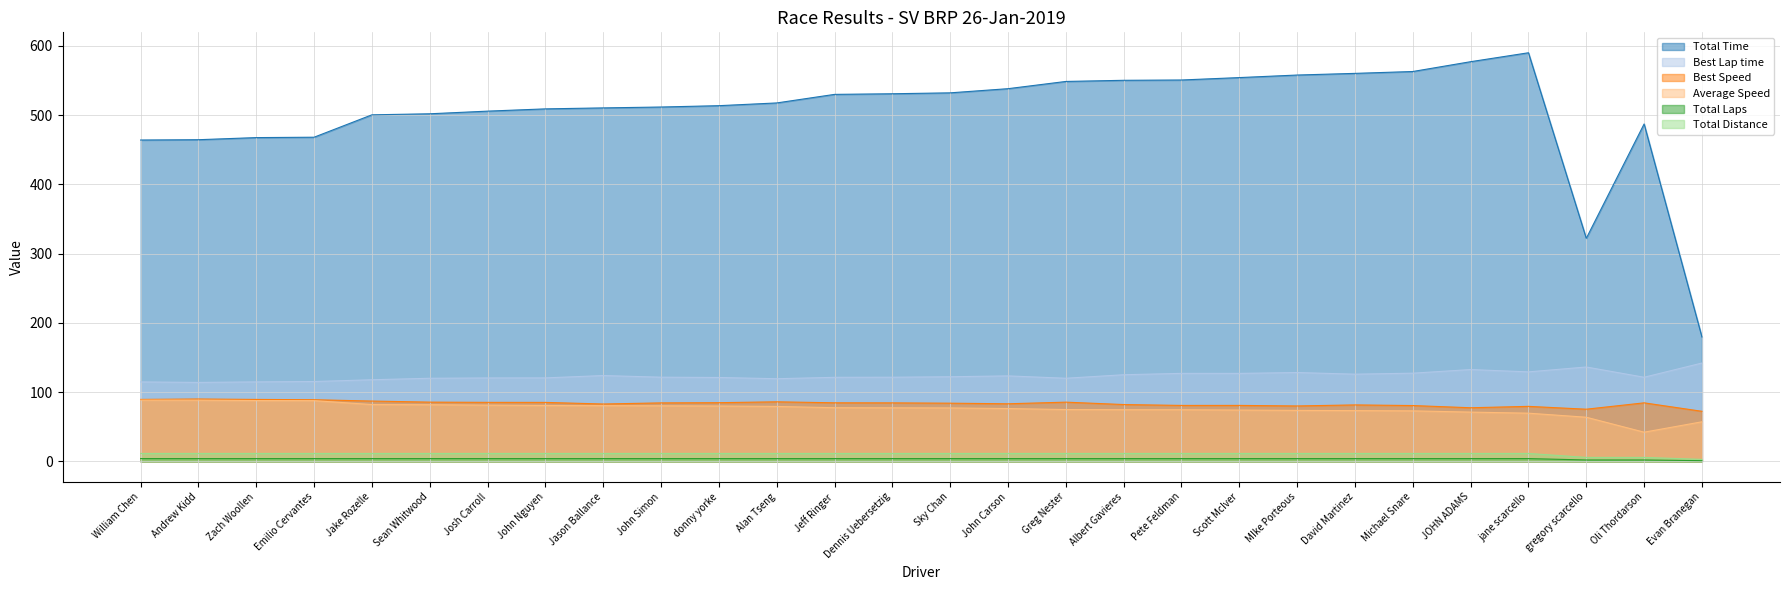

How many interior local valleys does the Best Speed series have?

6